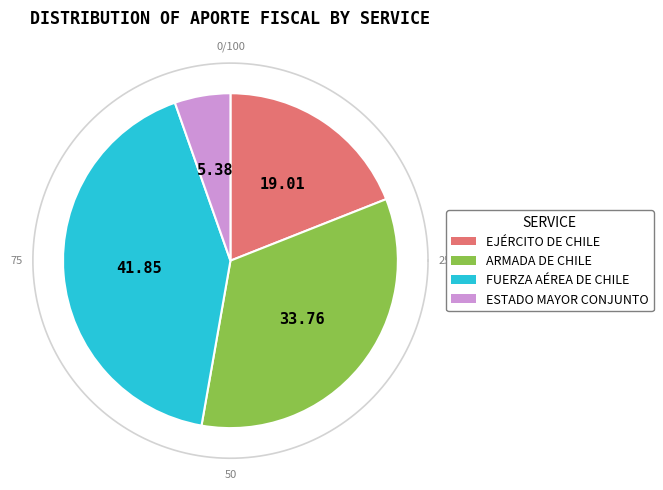

Do FUERZA AÉREA DE CHILE and ARMADA DE CHILE together represent more than half of the pie?

Yes